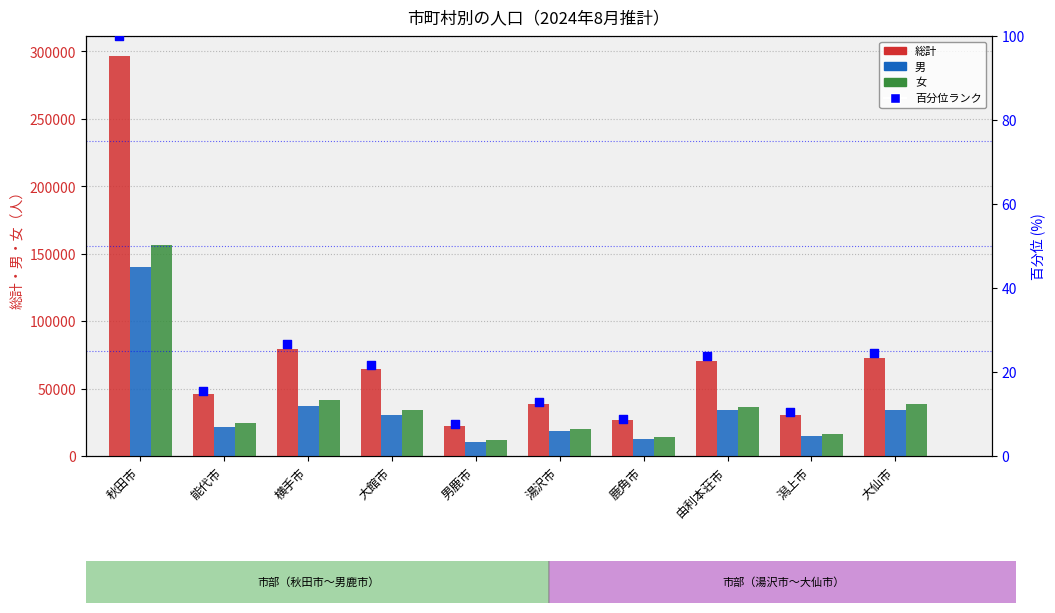

What are all the series names shown in the legend?

総計, 男, 女, 百分位ランク